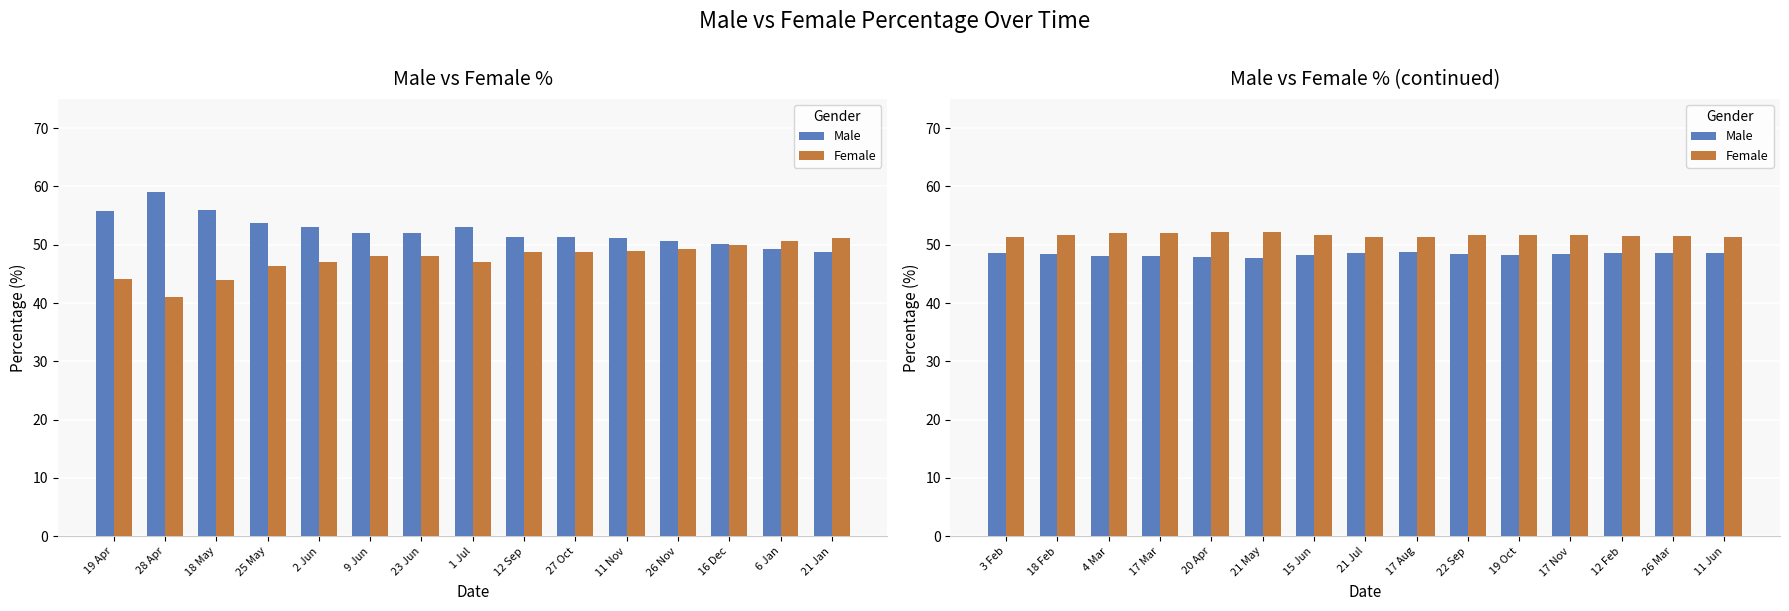

Count the number of categories in the chart.

15